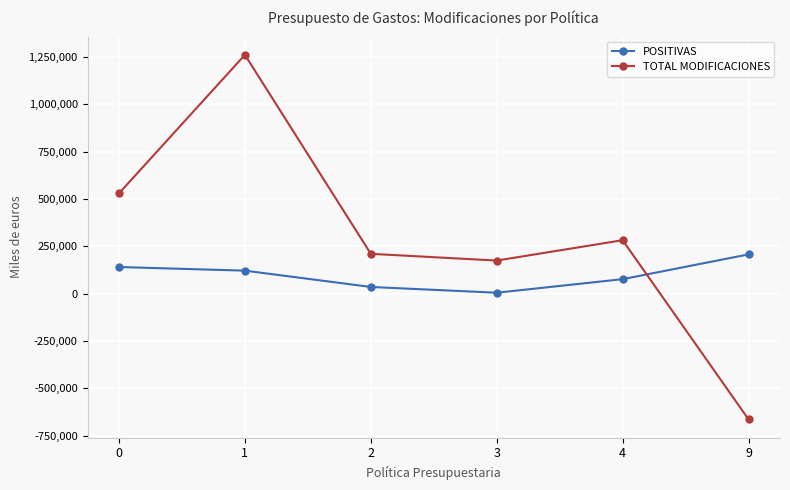

List the labels in order of POSITIVAS value, smallest first.

3, 2, 4, 1, 0, 9